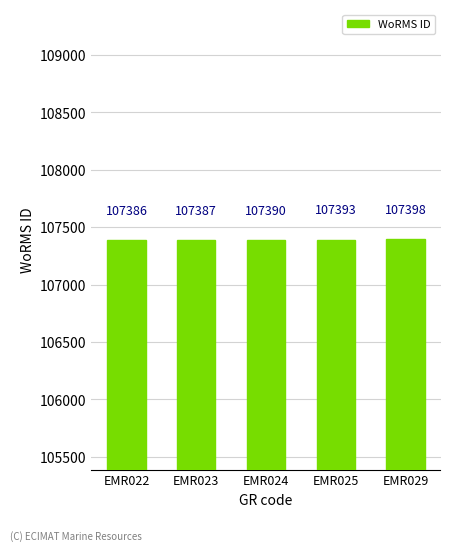

Reading left to right, list all the values displayed in this chart.

107386	107387	107390	107393	107398